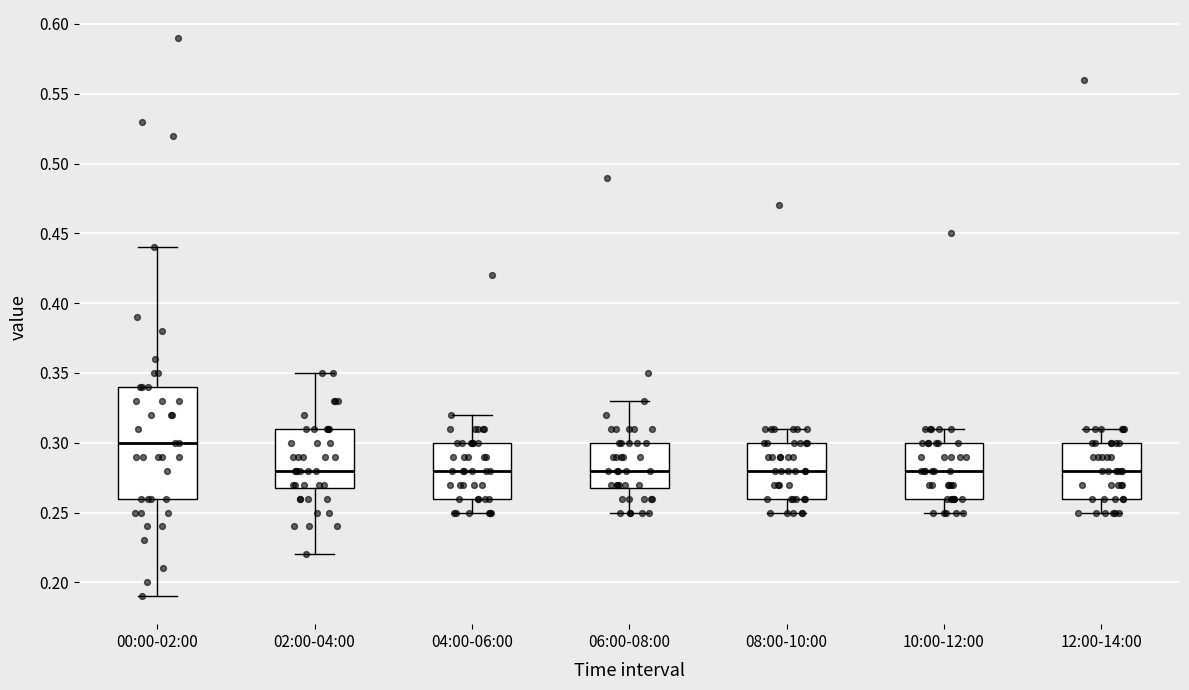

Reading left to right, read every box against the y-axis: the position of its median line, the range the box covers, and the ends of its whiskers. The values are not printed on the chart, so give them approximately, as read against the axis.

00:00-02:00: median 0.30, box 0.26 to 0.34, whiskers 0.19 to 0.44
02:00-04:00: median 0.28, box 0.27 to 0.31, whiskers 0.22 to 0.35
04:00-06:00: median 0.28, box 0.26 to 0.30, whiskers 0.25 to 0.32
06:00-08:00: median 0.28, box 0.27 to 0.30, whiskers 0.25 to 0.33
08:00-10:00: median 0.28, box 0.26 to 0.30, whiskers 0.25 to 0.31
10:00-12:00: median 0.28, box 0.26 to 0.30, whiskers 0.25 to 0.31
12:00-14:00: median 0.28, box 0.26 to 0.30, whiskers 0.25 to 0.31